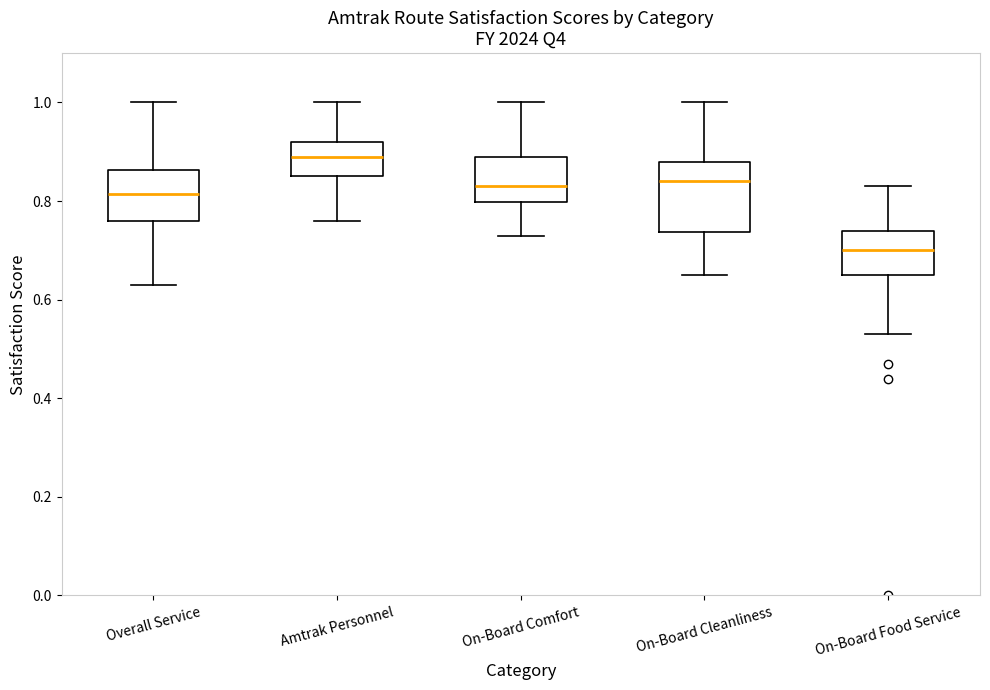

Which box has the highest median line?

Amtrak Personnel